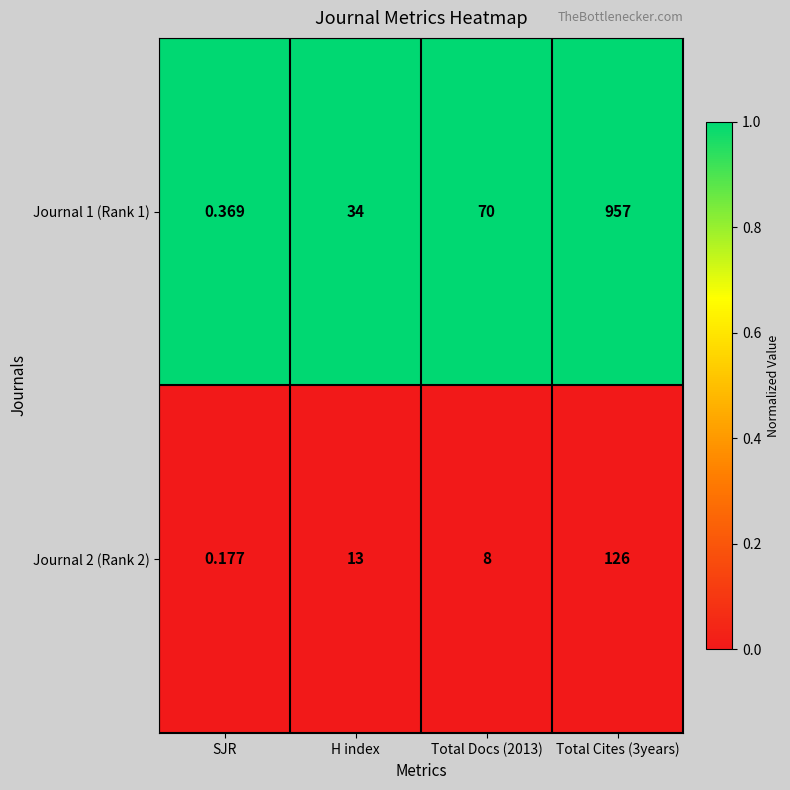

Which label corresponds to the smallest value in the chart?

SJR